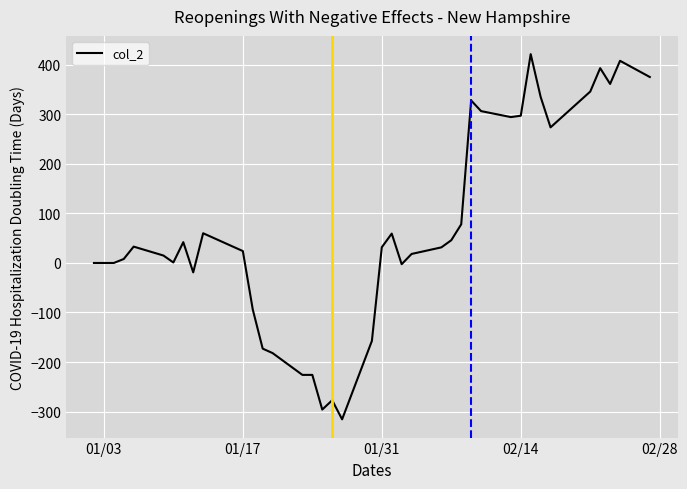

What is the smallest value displayed?

-315.7